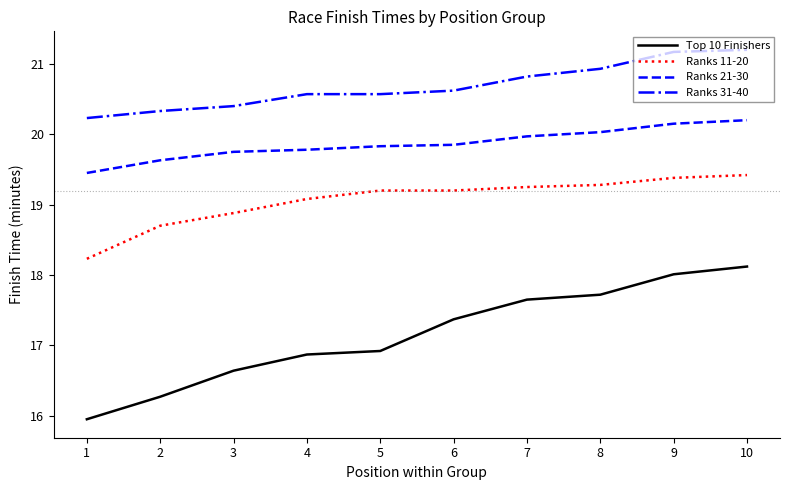

Is it true that Ranks 11-20 equals 30.7 at 6?

False